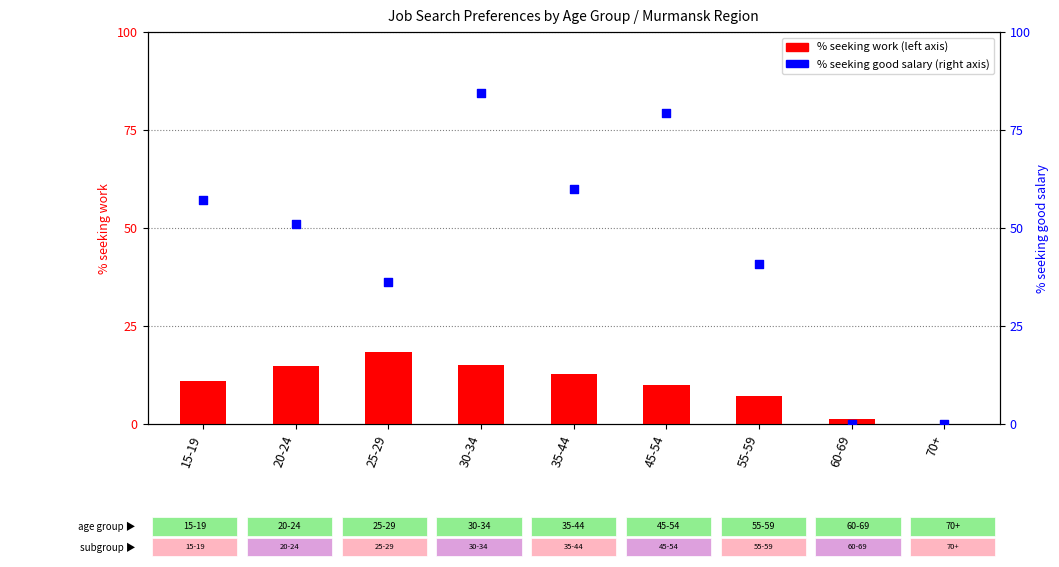

Which series contains the highest Y value?

good salary